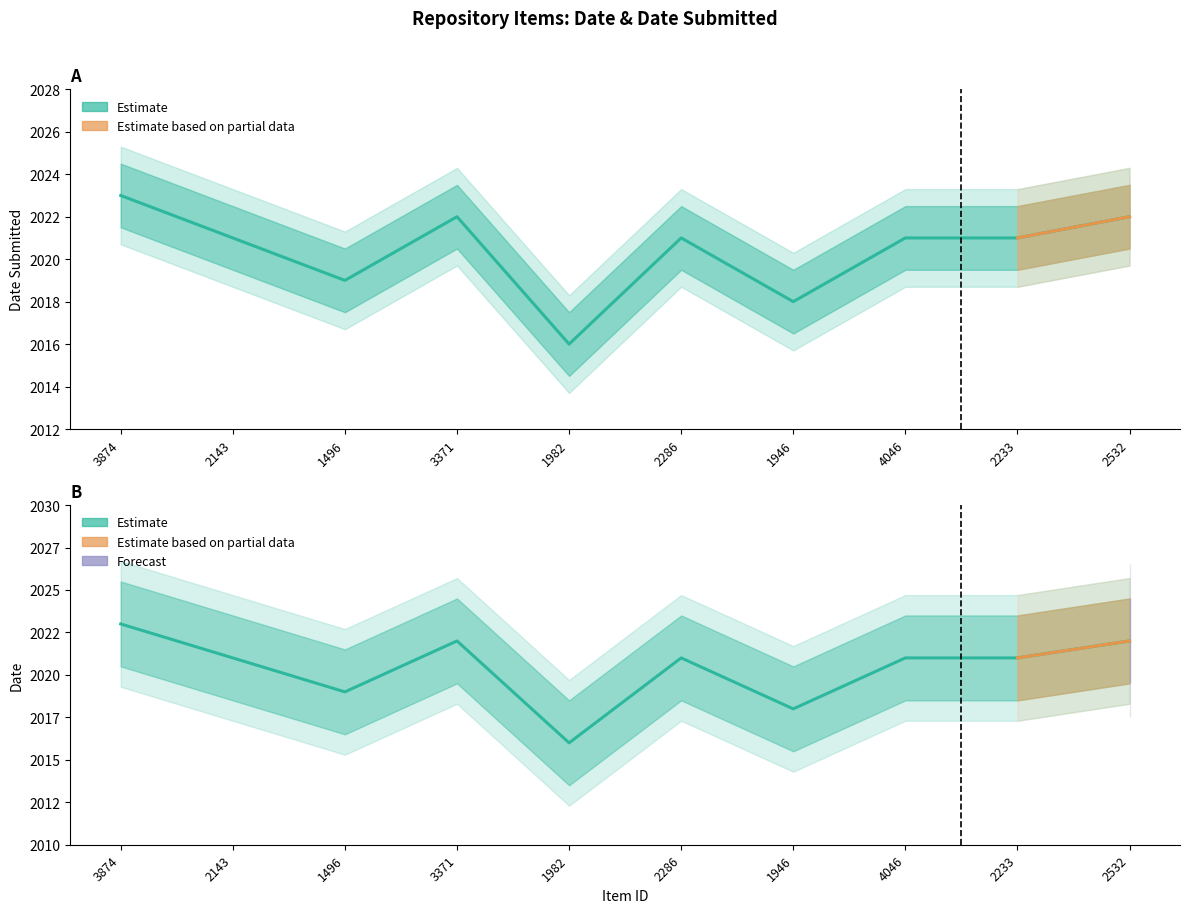

What is the difference between the Date values at 3874 and 1982?

7